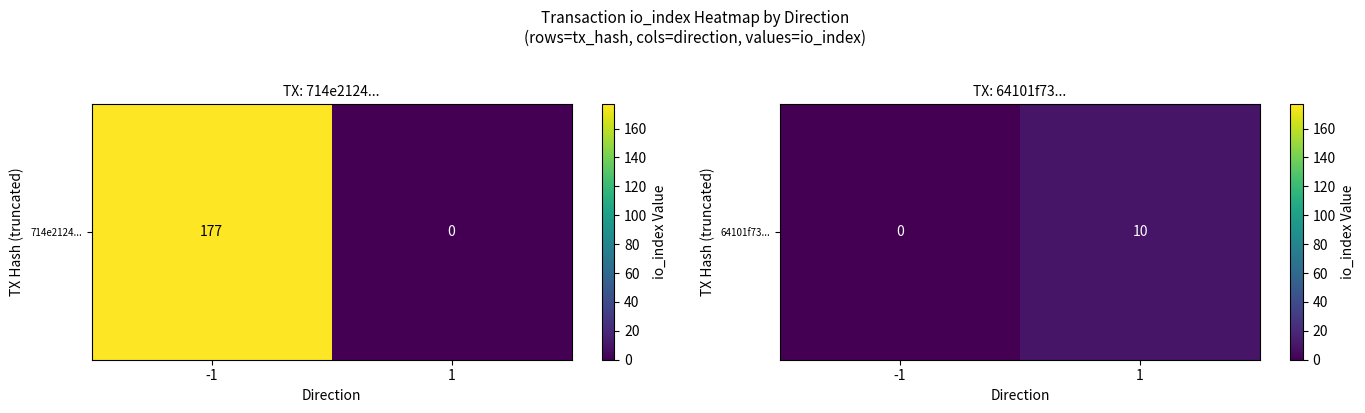

True or false: the data shows 0 at -1.

True